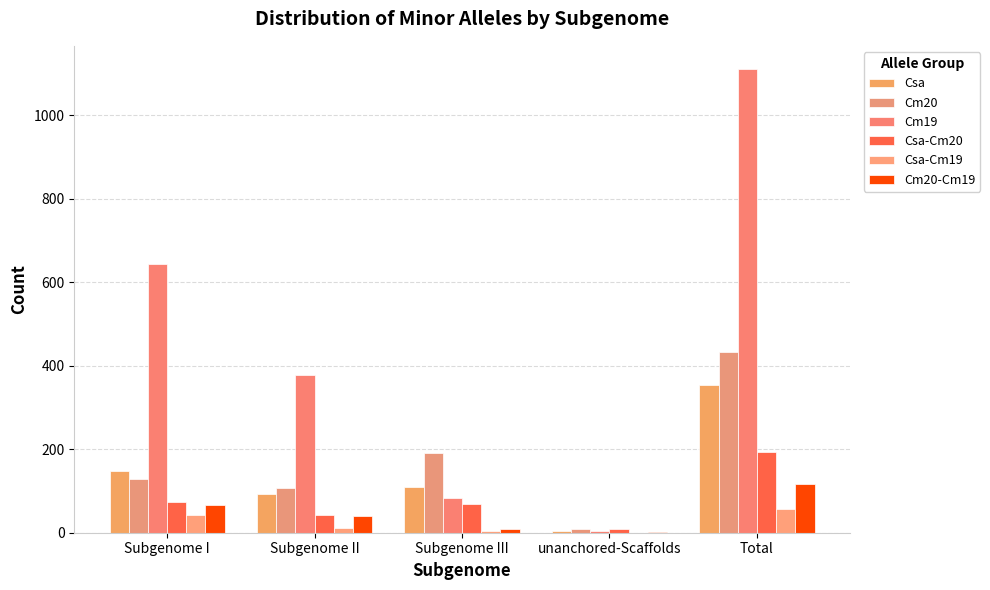

How many categories are shown in the chart?

5